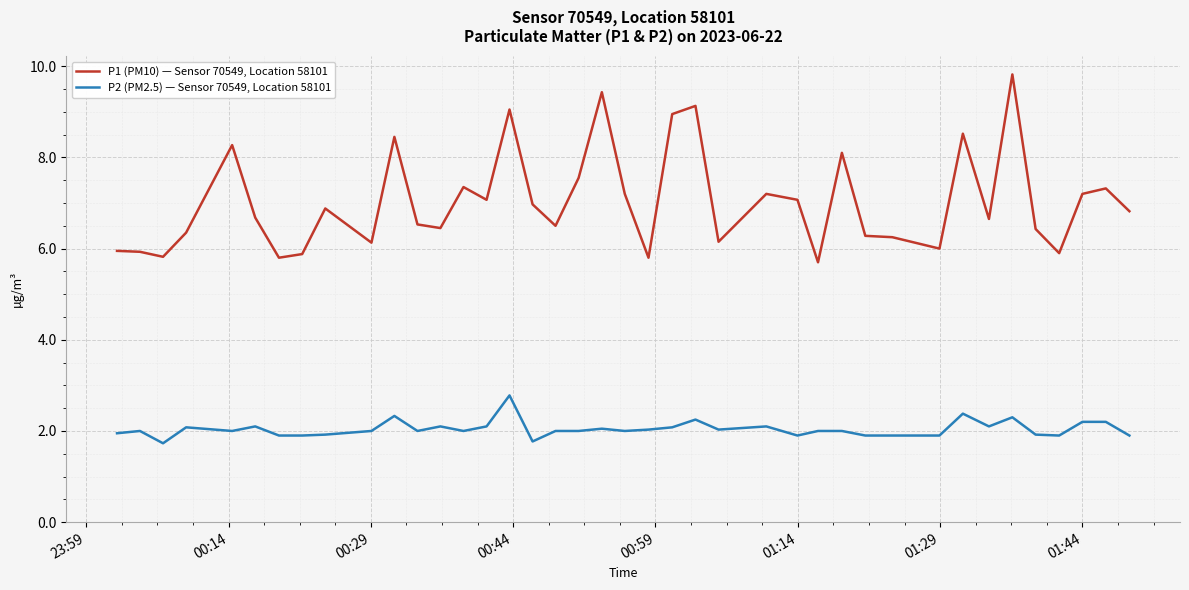

How many lines are shown in the chart?

2